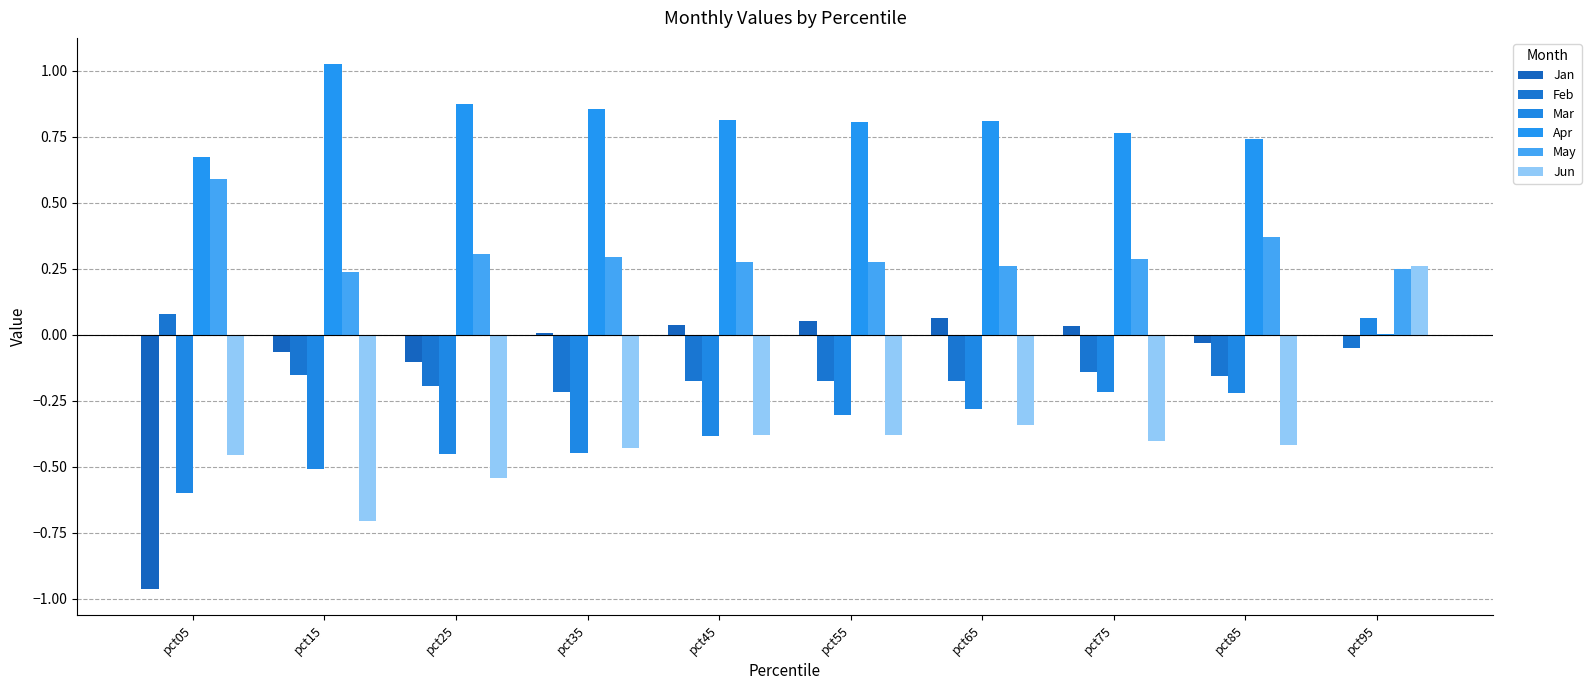

Reading right to left, transcribe all the data shown in this chart.

Jan: -0.0	-0.0	0.0	0.1	0.1	0.0	0.0	-0.1	-0.1	-1.0
Feb: -0.0	-0.2	-0.1	-0.2	-0.2	-0.2	-0.2	-0.2	-0.2	0.1
Mar: 0.1	-0.2	-0.2	-0.3	-0.3	-0.4	-0.4	-0.5	-0.5	-0.6
Apr: 0.0	0.7	0.8	0.8	0.8	0.8	0.9	0.9	1.0	0.7
May: 0.2	0.4	0.3	0.3	0.3	0.3	0.3	0.3	0.2	0.6
Jun: 0.3	-0.4	-0.4	-0.3	-0.4	-0.4	-0.4	-0.5	-0.7	-0.5